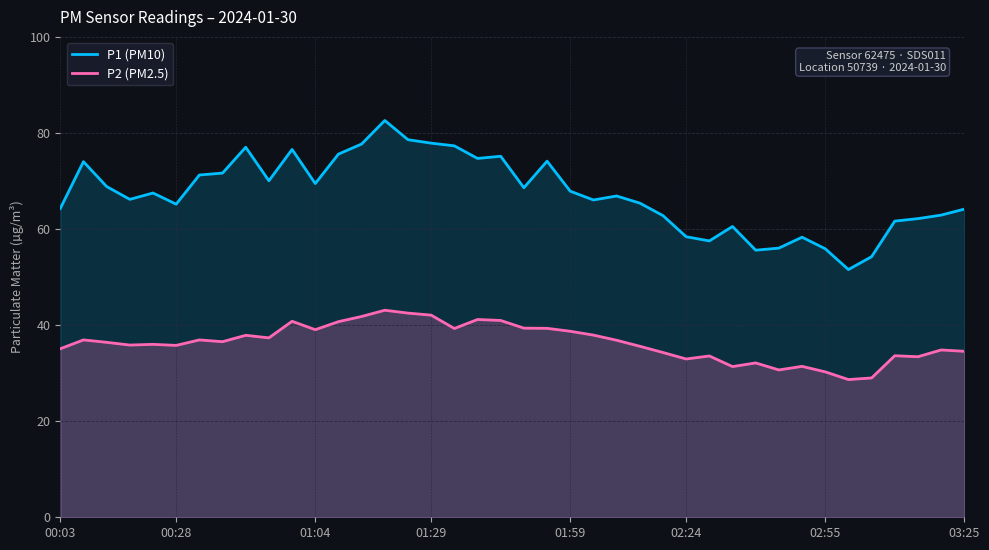

At how many categories does at least one series exceed 44?

40